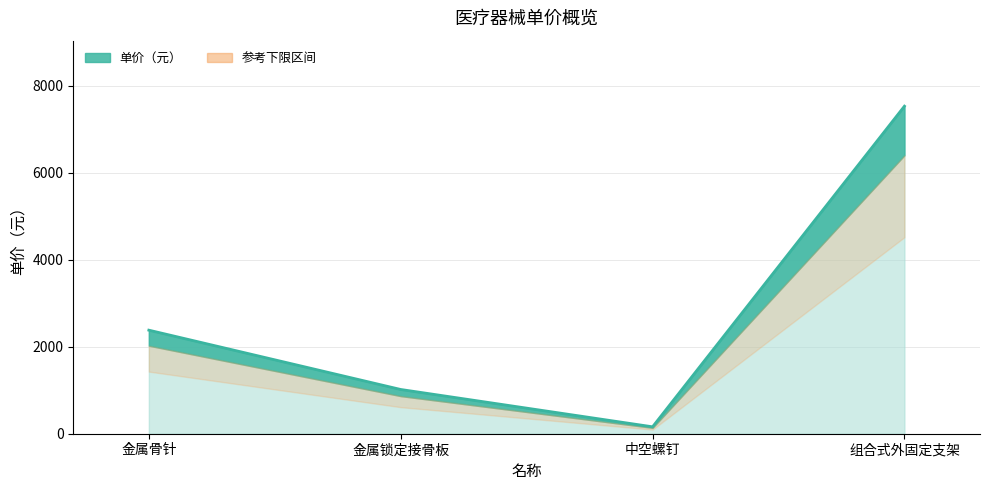

What is the ratio of the value at 金属锁定接骨板 to the value at 金属骨针?

0.4